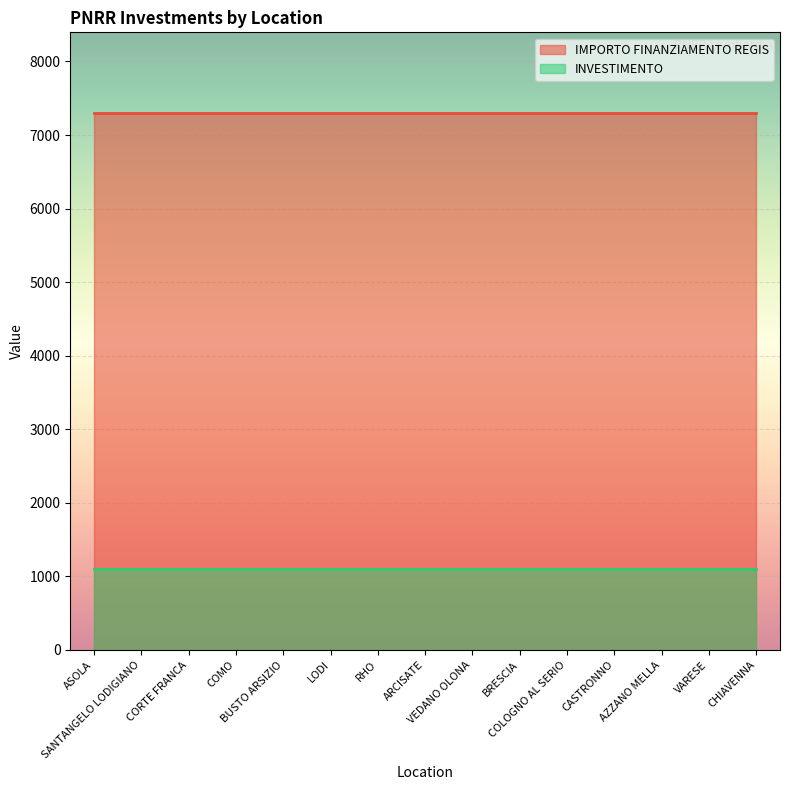

Rank the series by their maximum value, from highest to lowest.

IMPORTO FINANZIAMENTO REGIS, INVESTIMENTO